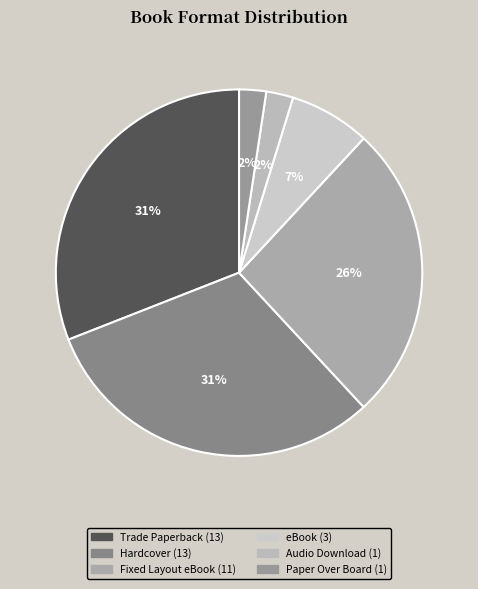

How many slices are in this pie chart?

6